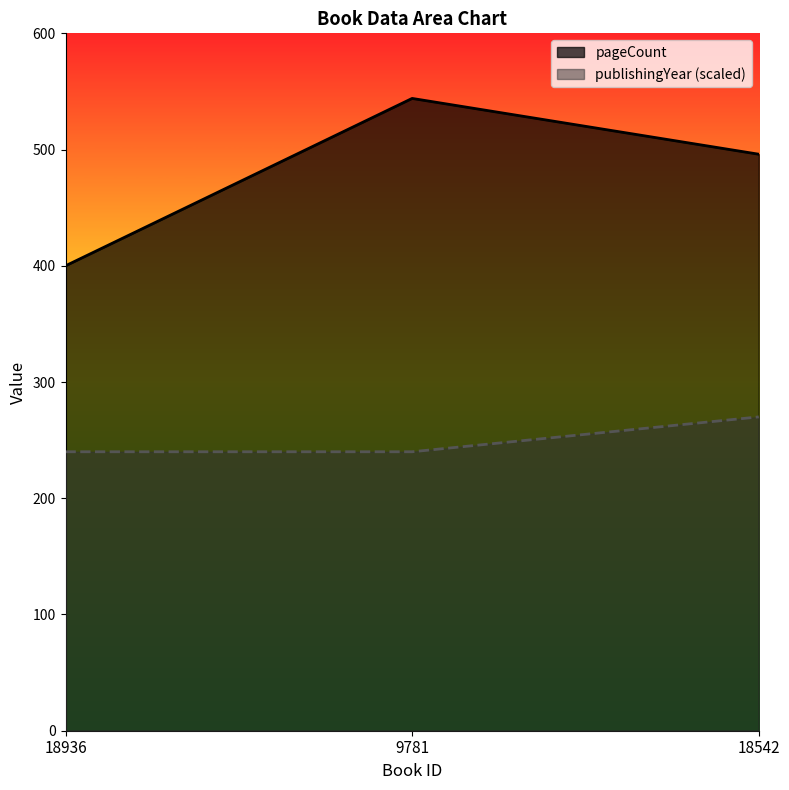

What is the label of the 3rd point from the left?

18542